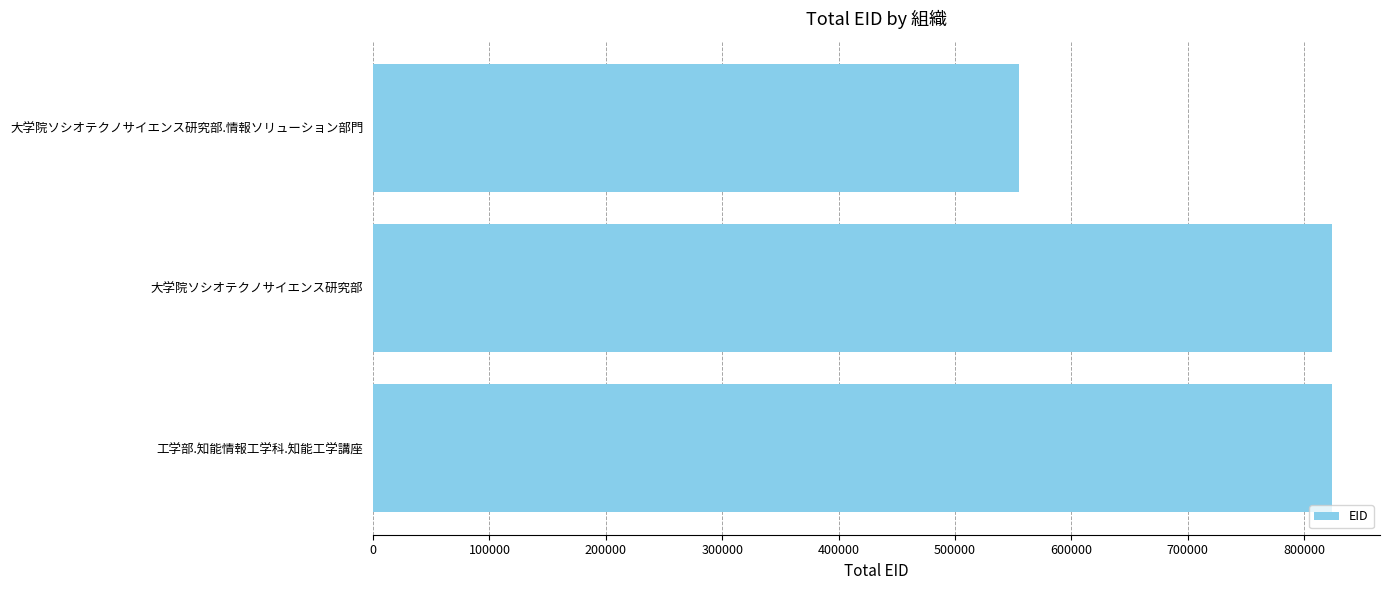

How many bars are there in total?

3